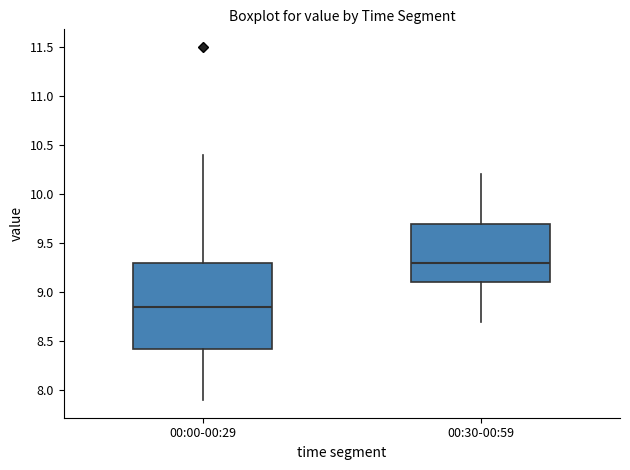

Which box's median line is the highest?

00:30-00:59